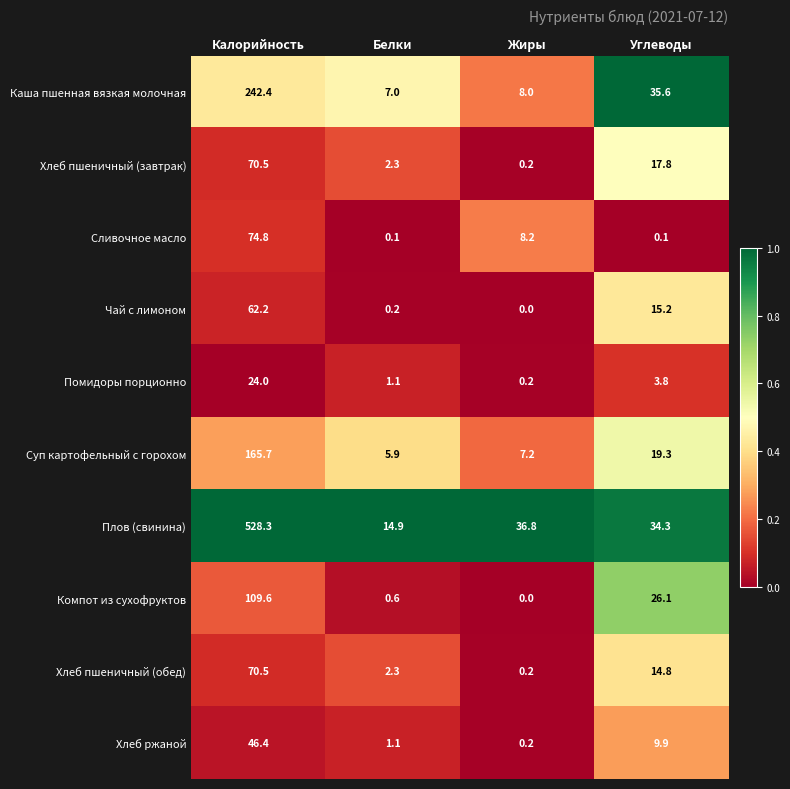

What is the difference between the maximum and minimum values in the Плов (свинина) series?

513.4